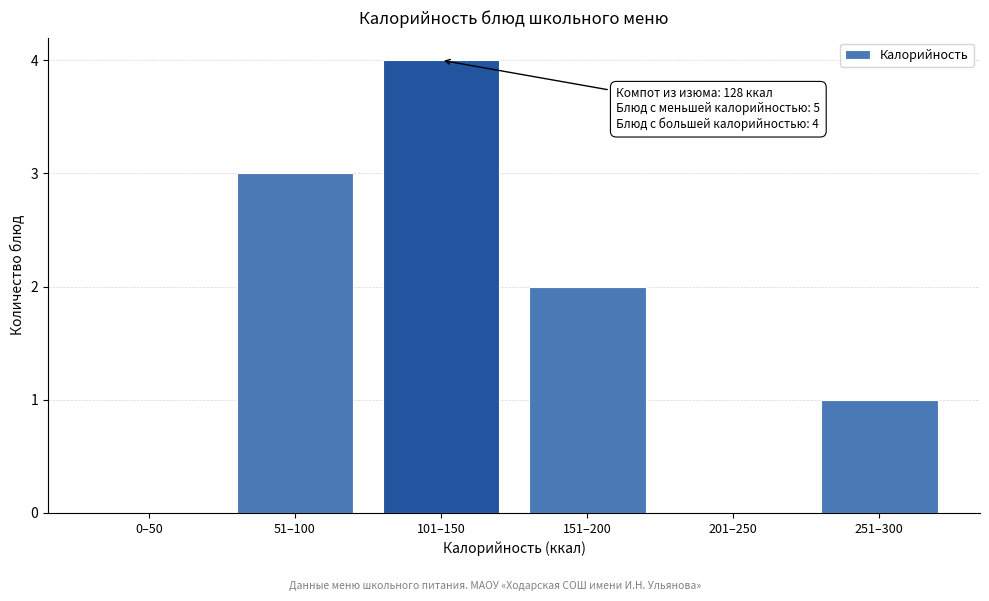

Reading left to right, list all the values displayed in this chart.

0–50=0	51–100=3	101–150=4	151–200=2	201–250=0	251–300=1